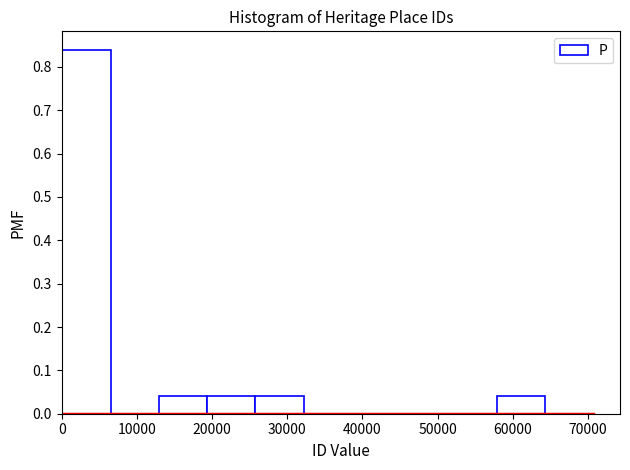

Reading left to right, list every bar in this chart as the range it spans on the x-axis followed by its height. Neither the bar edges nor the heights are printed on the chart, so give them approximately, as read against the axes.

0 to 6000: 0.84
6000 to 13000: 0
13000 to 19000: 0.04
19000 to 26000: 0.04
26000 to 32000: 0.04
32000 to 39000: 0
39000 to 45000: 0
45000 to 51000: 0
51000 to 58000: 0
58000 to 64000: 0.04